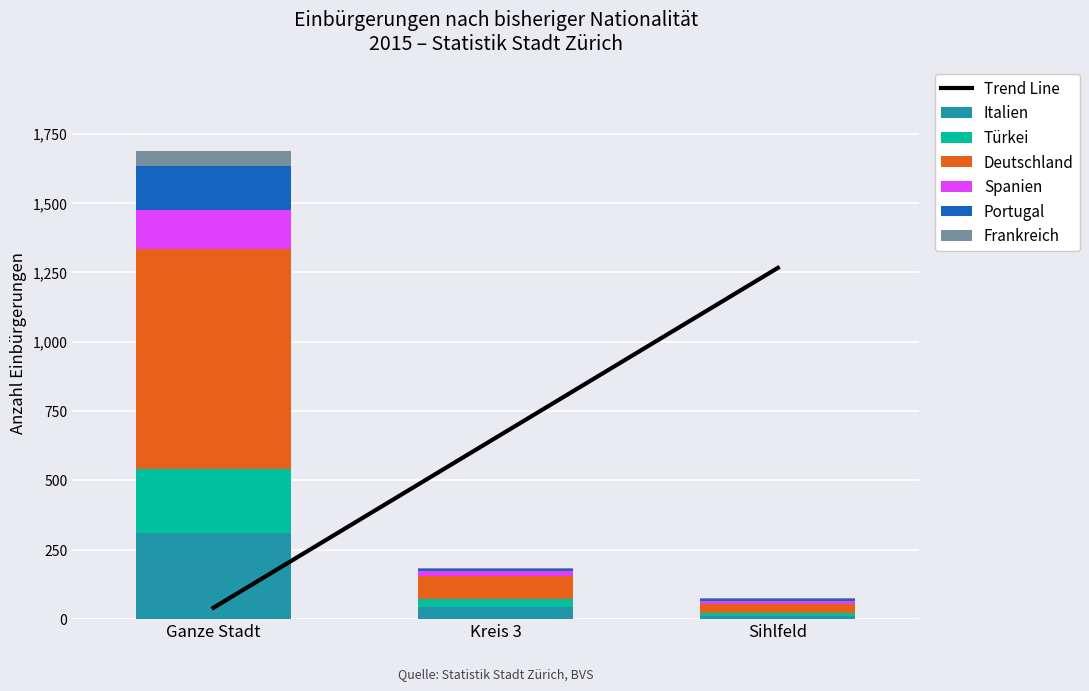

Which category has the lowest value in the Frankreich series?

Sihlfeld